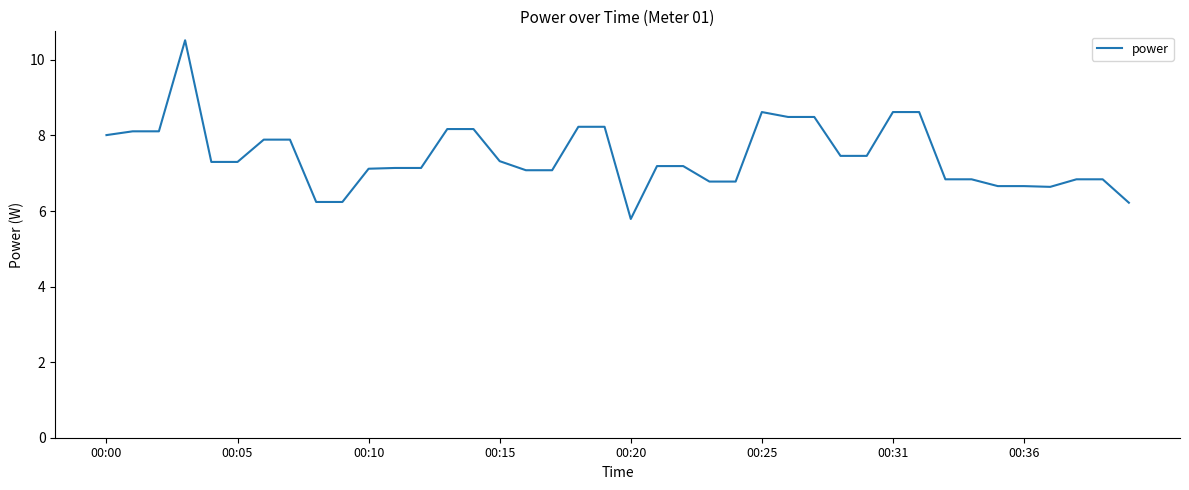

What is the difference between the maximum and minimum values?

4.7